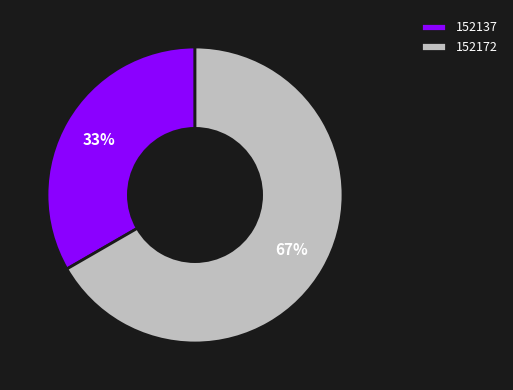

To the nearest percent, what portion does 152172 represent?

67%